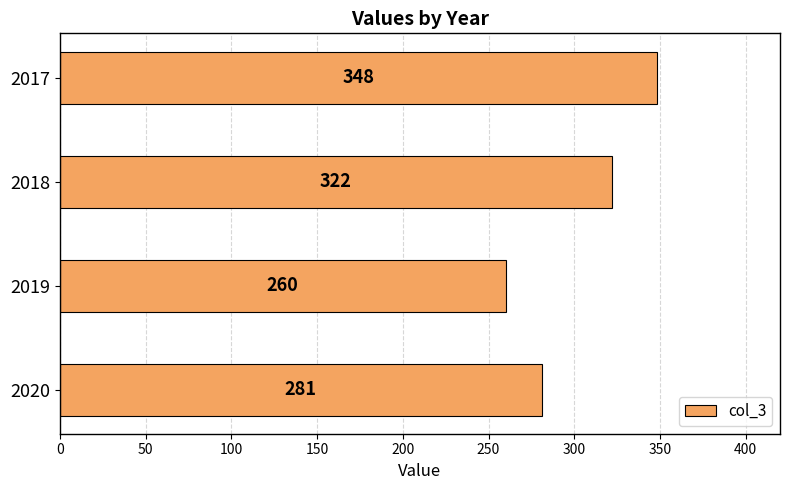

What is the average value?

303